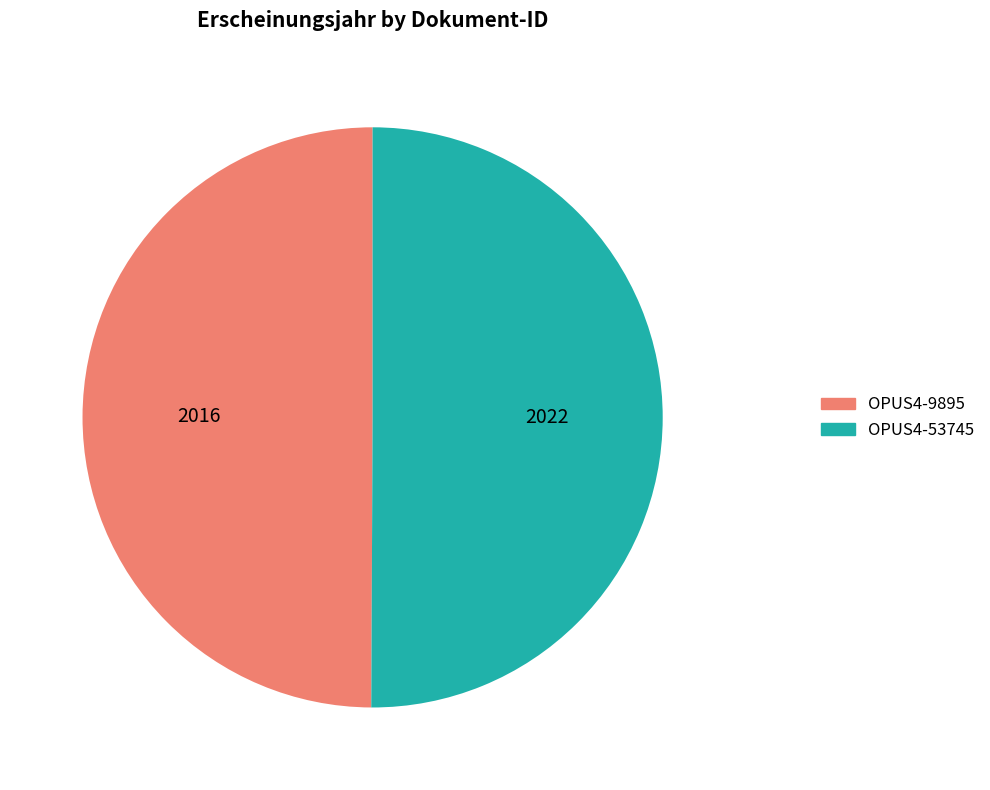

Do OPUS4-9895 and OPUS4-53745 together represent more than half of the pie?

Yes